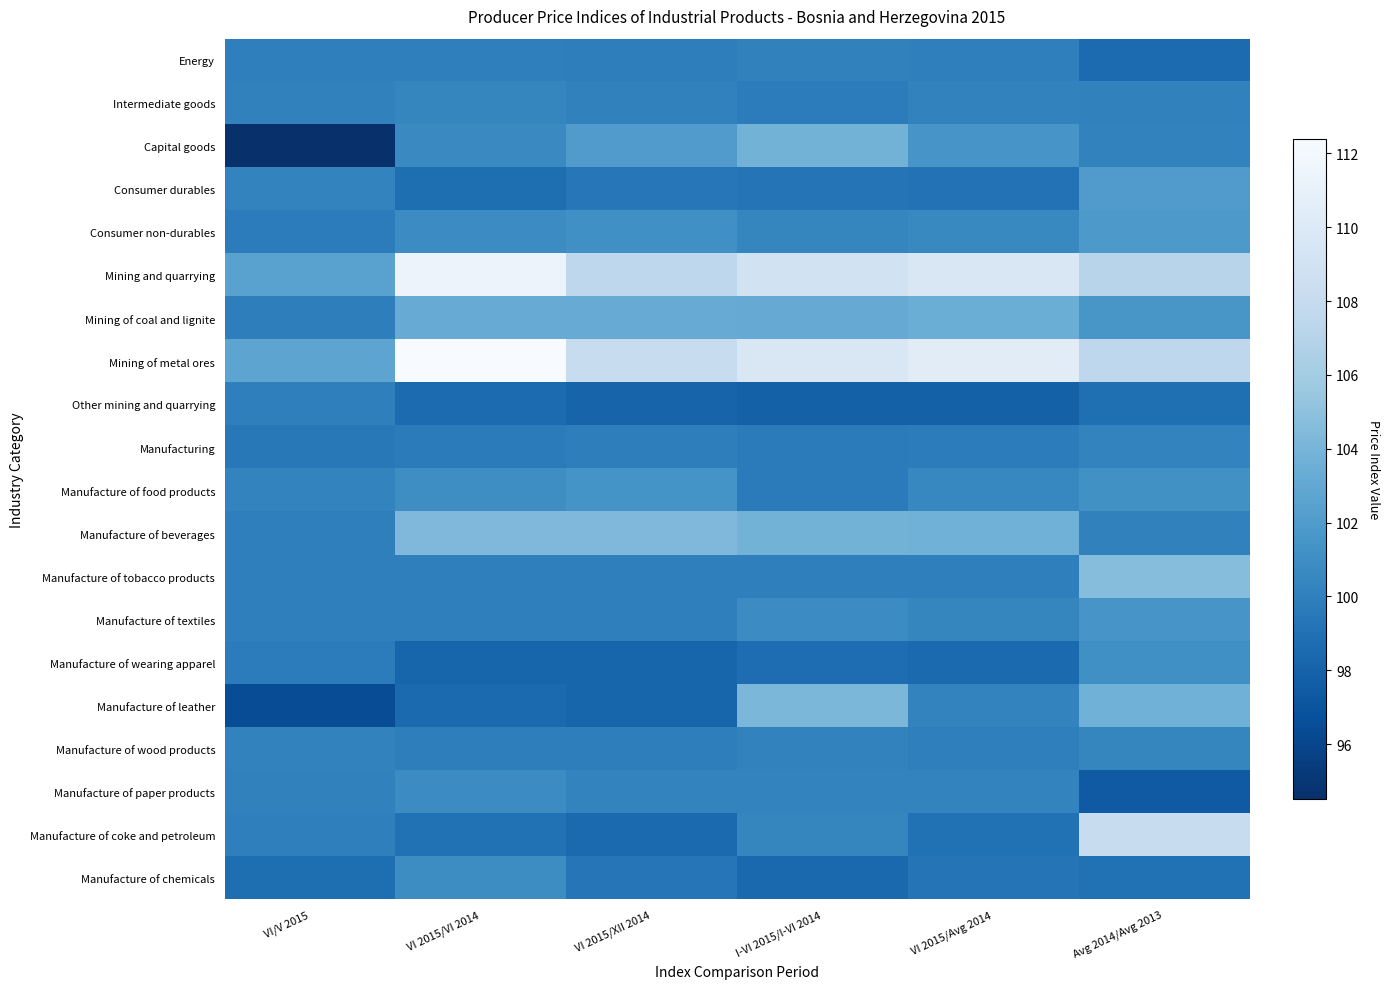

Reading left to right, transcribe all the data shown in this chart.

Energy: VI/V 2015=100.0	VI 2015/VI 2014=100.0	VI 2015/XII 2014=99.9	I-VI 2015/I-VI 2014=100.1	VI 2015/Avg 2014=100.0	Avg 2014/Avg 2013=98.6
Intermediate goods: VI/V 2015=100.1	VI 2015/VI 2014=100.4	VI 2015/XII 2014=100.1	I-VI 2015/I-VI 2014=99.8	VI 2015/Avg 2014=100.2	Avg 2014/Avg 2013=100.1
Capital goods: VI/V 2015=94.5	VI 2015/VI 2014=100.7	VI 2015/XII 2014=102.0	I-VI 2015/I-VI 2014=103.8	VI 2015/Avg 2014=101.5	Avg 2014/Avg 2013=100.2
Consumer durables: VI/V 2015=100.3	VI 2015/VI 2014=98.8	VI 2015/XII 2014=99.4	I-VI 2015/I-VI 2014=99.2	VI 2015/Avg 2014=99.1	Avg 2014/Avg 2013=102.0
Consumer non-durables: VI/V 2015=99.8	VI 2015/VI 2014=100.8	VI 2015/XII 2014=101.1	I-VI 2015/I-VI 2014=100.4	VI 2015/Avg 2014=100.6	Avg 2014/Avg 2013=101.8
Mining and quarrying: VI/V 2015=102.5	VI 2015/VI 2014=111.4	VI 2015/XII 2014=107.5	I-VI 2015/I-VI 2014=109.0	VI 2015/Avg 2014=109.7	Avg 2014/Avg 2013=107.1
Mining of coal and lignite: VI/V 2015=99.9	VI 2015/VI 2014=103.3	VI 2015/XII 2014=103.3	I-VI 2015/I-VI 2014=103.2	VI 2015/Avg 2014=103.4	Avg 2014/Avg 2013=101.6
Mining of metal ores: VI/V 2015=102.7	VI 2015/VI 2014=112.4	VI 2015/XII 2014=108.1	I-VI 2015/I-VI 2014=109.7	VI 2015/Avg 2014=110.4	Avg 2014/Avg 2013=107.5
Other mining and quarrying: VI/V 2015=100.0	VI 2015/VI 2014=98.6	VI 2015/XII 2014=98.1	I-VI 2015/I-VI 2014=97.9	VI 2015/Avg 2014=97.9	Avg 2014/Avg 2013=98.9
Manufacturing: VI/V 2015=99.5	VI 2015/VI 2014=99.7	VI 2015/XII 2014=99.9	I-VI 2015/I-VI 2014=99.7	VI 2015/Avg 2014=99.8	Avg 2014/Avg 2013=100.3
Manufacture of food products: VI/V 2015=100.3	VI 2015/VI 2014=101.0	VI 2015/XII 2014=101.4	I-VI 2015/I-VI 2014=99.7	VI 2015/Avg 2014=100.5	Avg 2014/Avg 2013=101.2
Manufacture of beverages: VI/V 2015=100.0	VI 2015/VI 2014=104.3	VI 2015/XII 2014=104.3	I-VI 2015/I-VI 2014=103.8	VI 2015/Avg 2014=103.7	Avg 2014/Avg 2013=100.1
Manufacture of tobacco products: VI/V 2015=100.0	VI 2015/VI 2014=100.0	VI 2015/XII 2014=100.0	I-VI 2015/I-VI 2014=100.0	VI 2015/Avg 2014=100.0	Avg 2014/Avg 2013=104.7
Manufacture of textiles: VI/V 2015=100.0	VI 2015/VI 2014=100.0	VI 2015/XII 2014=100.0	I-VI 2015/I-VI 2014=100.8	VI 2015/Avg 2014=100.4	Avg 2014/Avg 2013=101.5
Manufacture of wearing apparel: VI/V 2015=99.8	VI 2015/VI 2014=98.2	VI 2015/XII 2014=98.2	I-VI 2015/I-VI 2014=98.7	VI 2015/Avg 2014=98.5	Avg 2014/Avg 2013=101.1
Manufacture of leather: VI/V 2015=96.5	VI 2015/VI 2014=98.5	VI 2015/XII 2014=98.2	I-VI 2015/I-VI 2014=104.2	VI 2015/Avg 2014=100.3	Avg 2014/Avg 2013=103.7
Manufacture of wood products: VI/V 2015=100.2	VI 2015/VI 2014=99.9	VI 2015/XII 2014=99.9	I-VI 2015/I-VI 2014=100.2	VI 2015/Avg 2014=100.0	Avg 2014/Avg 2013=100.4
Manufacture of paper products: VI/V 2015=100.1	VI 2015/VI 2014=100.8	VI 2015/XII 2014=100.3	I-VI 2015/I-VI 2014=100.3	VI 2015/Avg 2014=100.3	Avg 2014/Avg 2013=97.4
Manufacture of coke and petroleum: VI/V 2015=100.0	VI 2015/VI 2014=99.0	VI 2015/XII 2014=98.5	I-VI 2015/I-VI 2014=100.4	VI 2015/Avg 2014=99.0	Avg 2014/Avg 2013=108.1
Manufacture of chemicals: VI/V 2015=98.8	VI 2015/VI 2014=100.9	VI 2015/XII 2014=99.3	I-VI 2015/I-VI 2014=98.4	VI 2015/Avg 2014=99.2	Avg 2014/Avg 2013=99.0